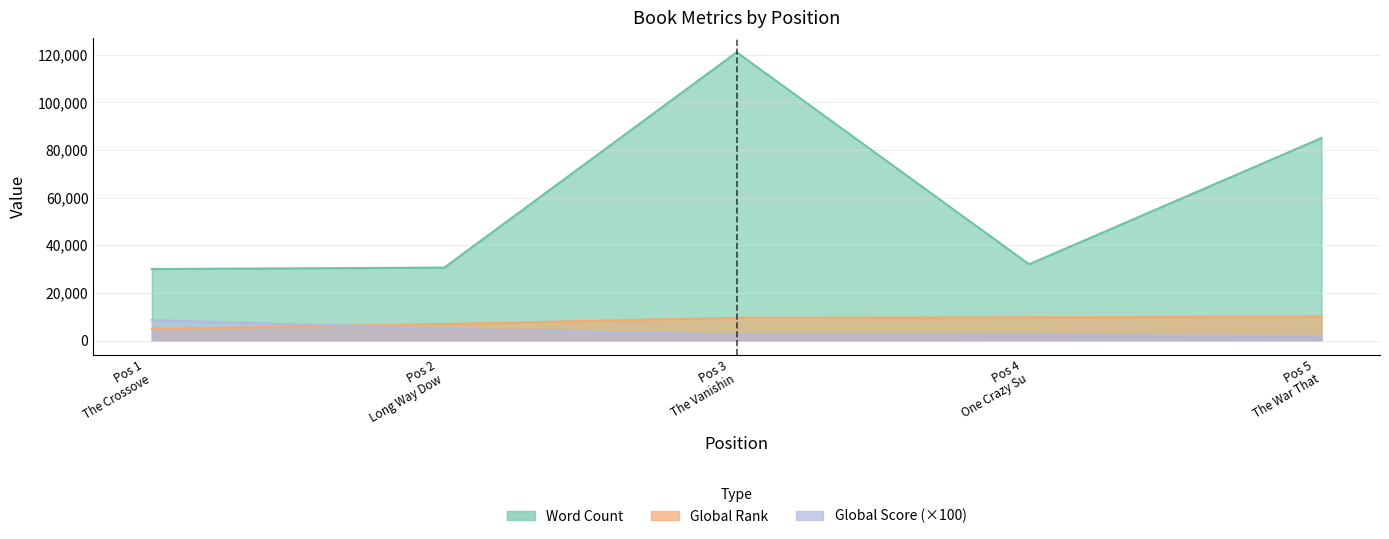

What is the total value across all series at Pos 1 The Crossove?

43439